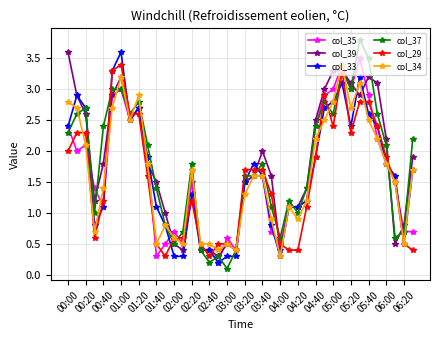

What is the sum of all col_39 values?

72.8